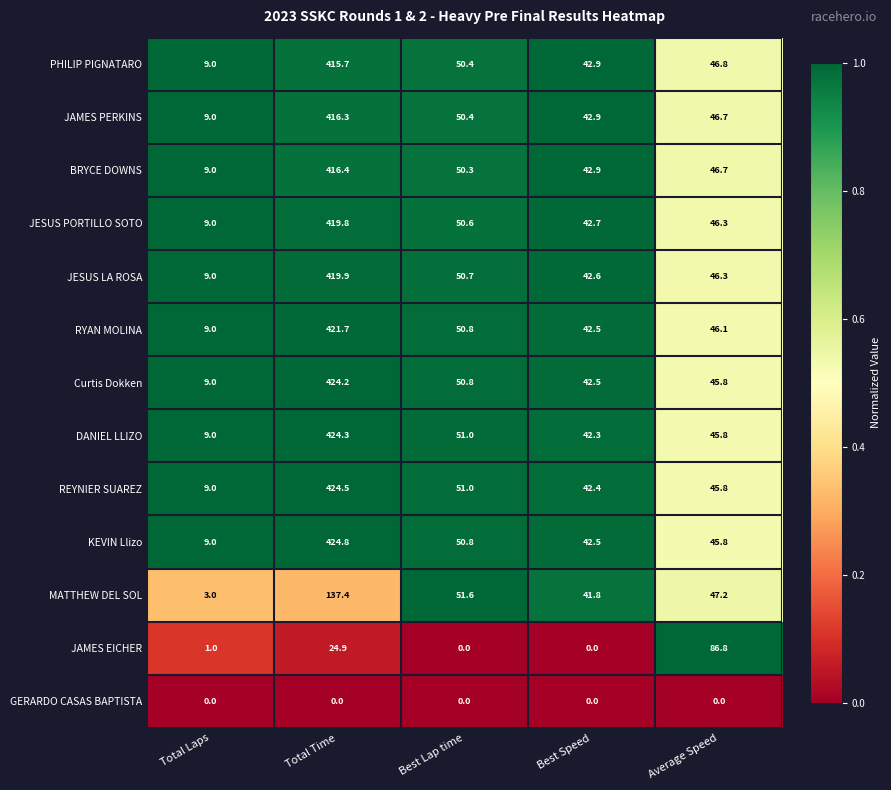

Which series has the largest total across all categories?

KEVIN Llizo